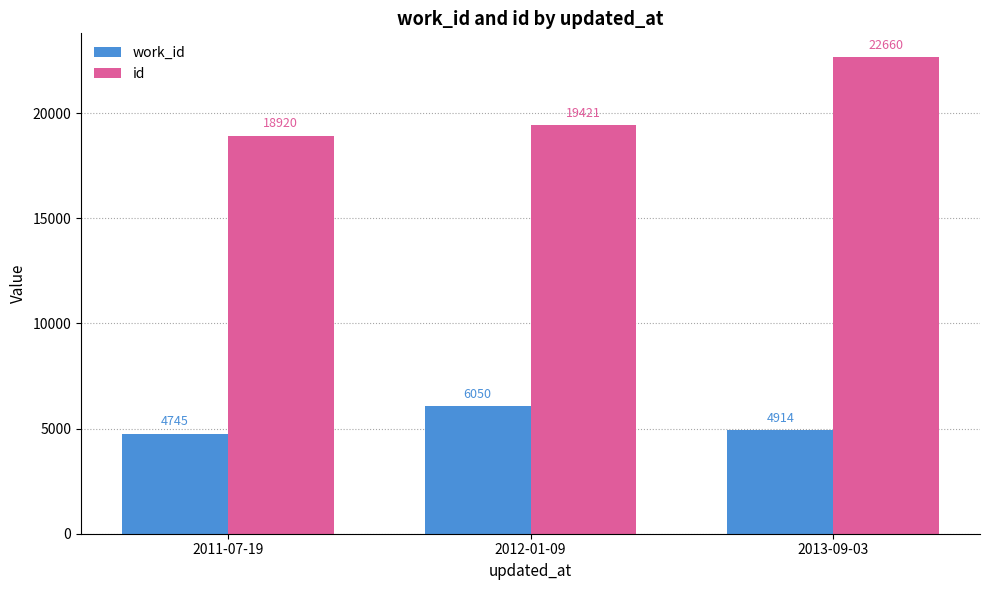

What are all the series names shown in the legend?

work_id, id